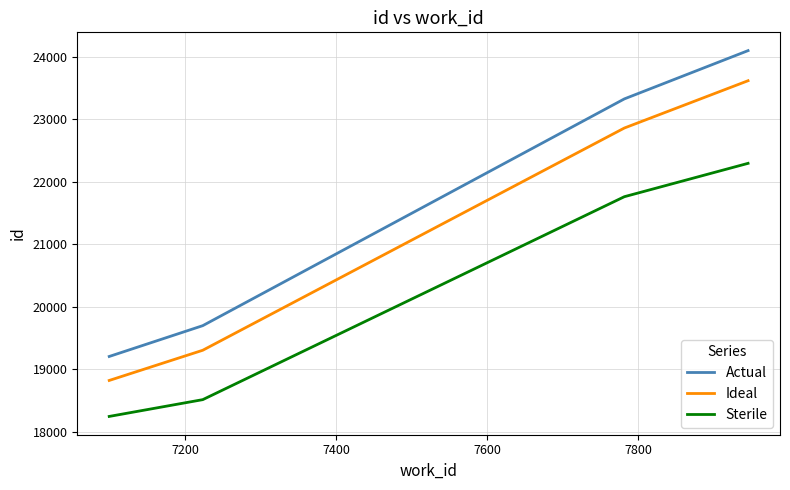

What is the maximum value shown in the chart?

24101.0